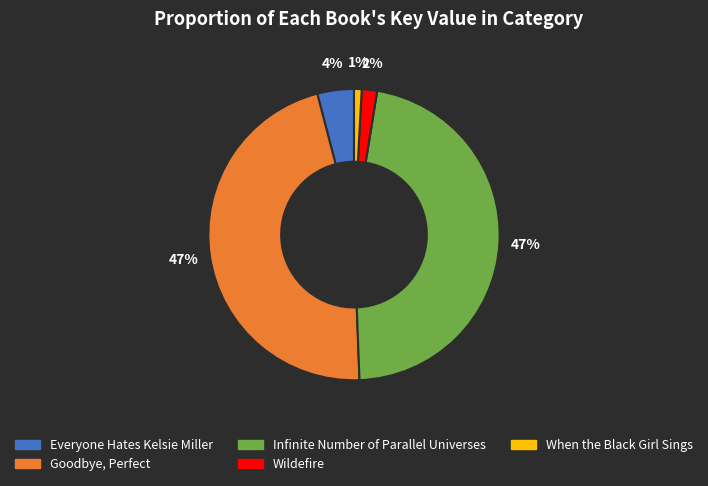

Between When the Black Girl Sings and Goodbye, Perfect, which is larger?

Goodbye, Perfect